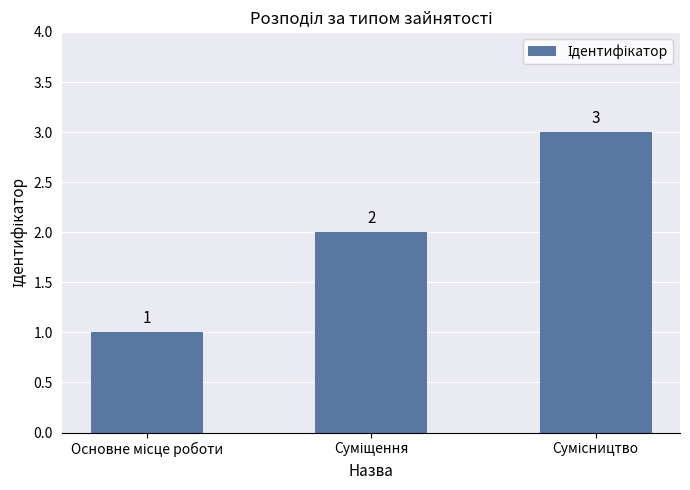

How many values are between 1 and 3?

3